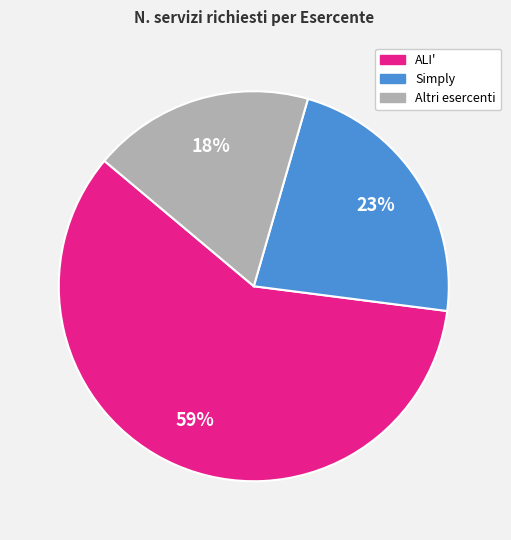

Is there any slice that represents more than half of the pie?

Yes